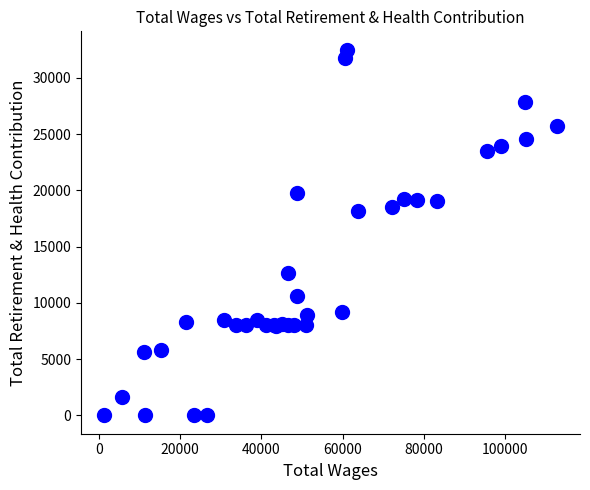

What Y value in the scatter plot is closest to 16258?

18161